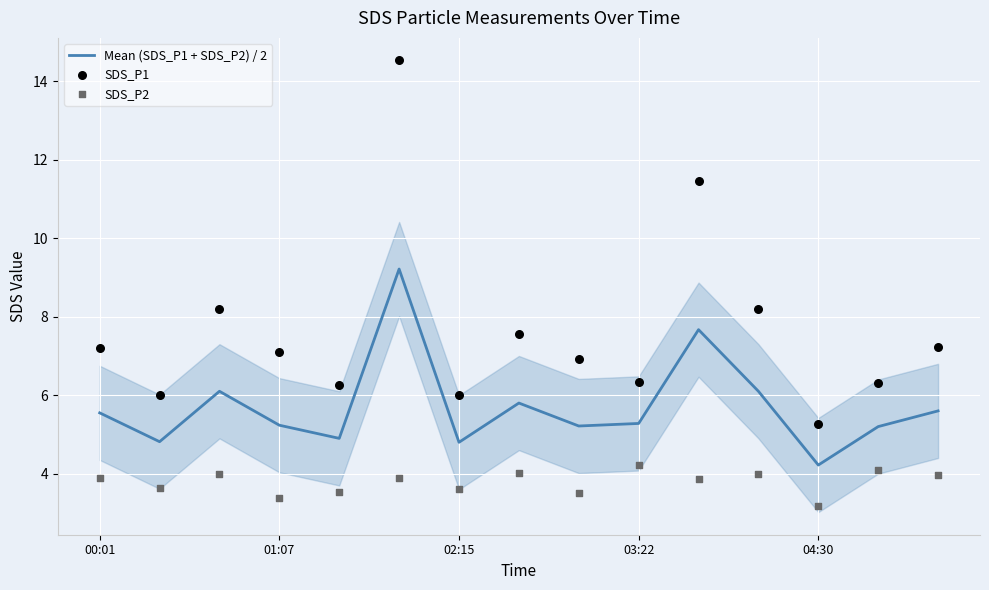

The Mean (SDS_P1 + SDS_P2) / 2 series shows 4.2 at 04:30. True or false?

True